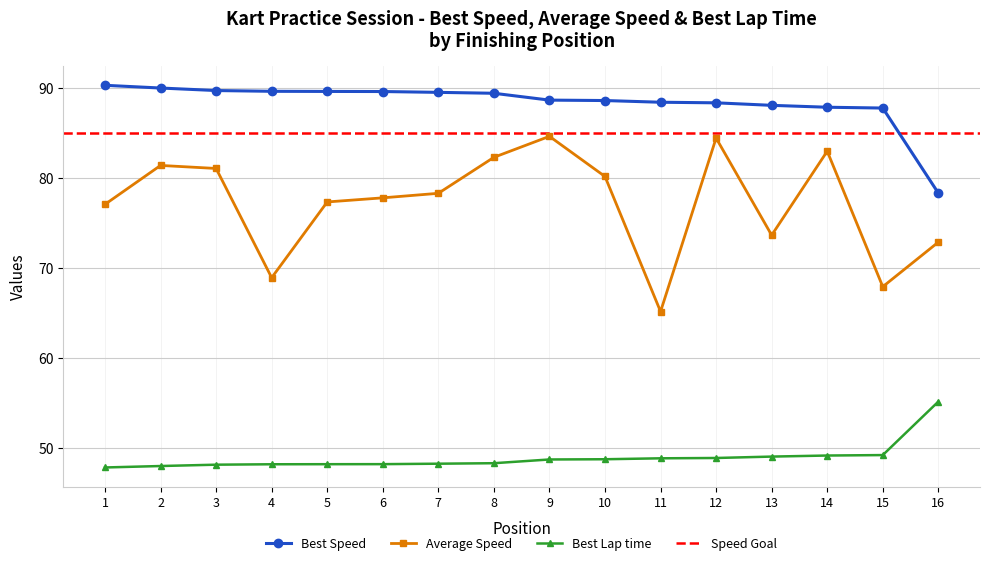

What is the difference between the Best Speed values at 13 and 12?

0.3